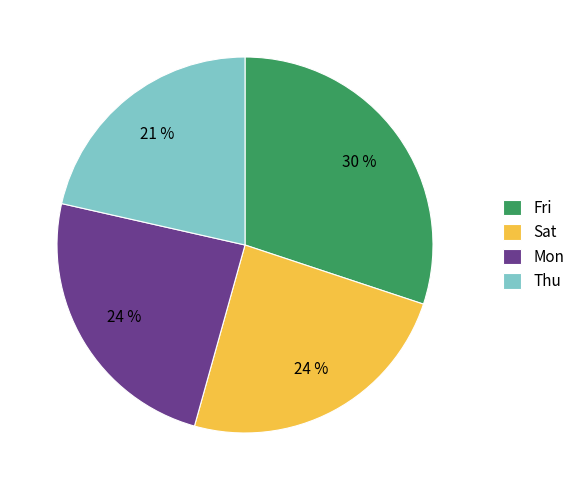

How many segments does this pie chart have?

4